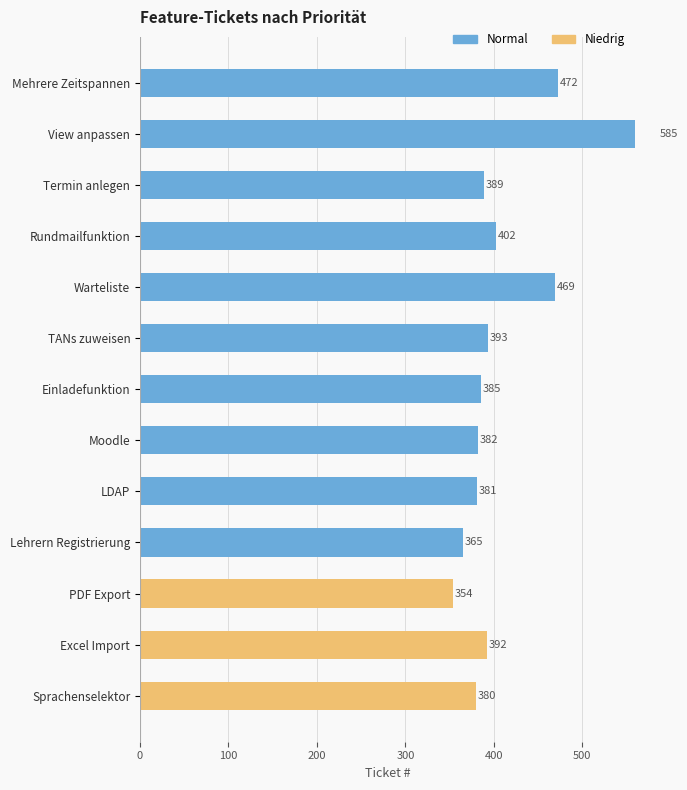

The Niedrig series shows 229 at LDAP. True or false?

False